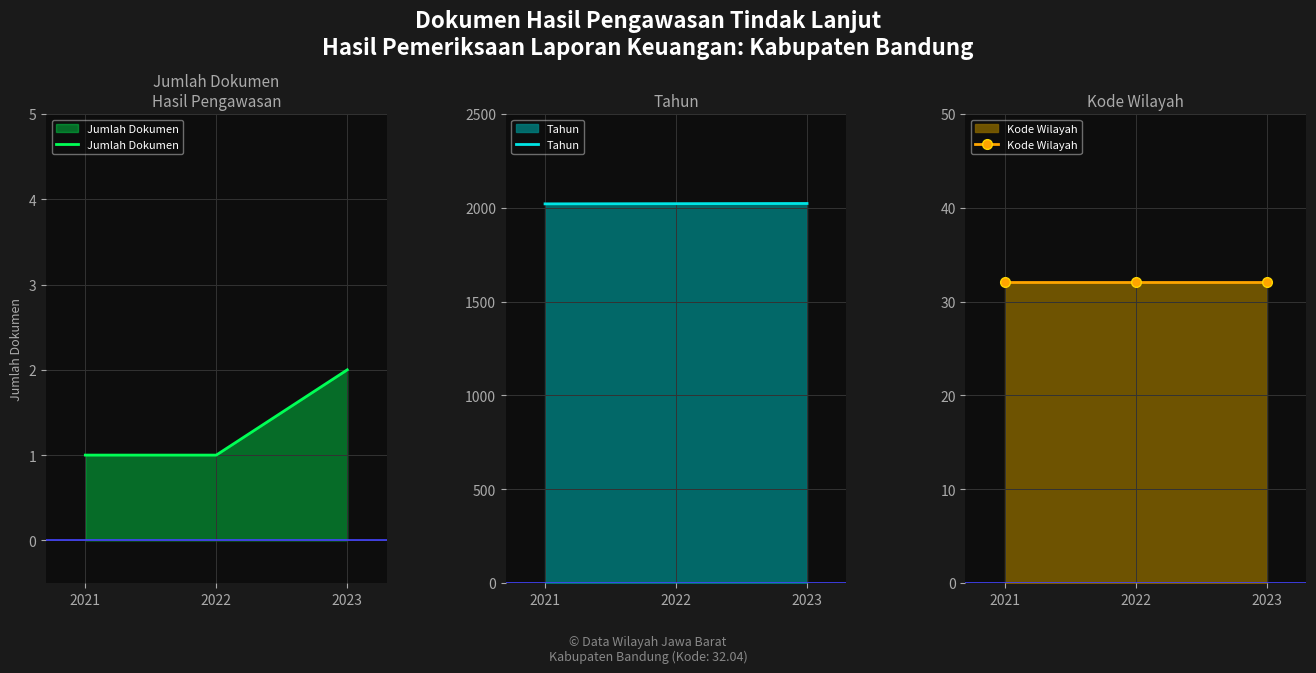

What is the approximate value of Kode Wilayah at 2023?

32.0